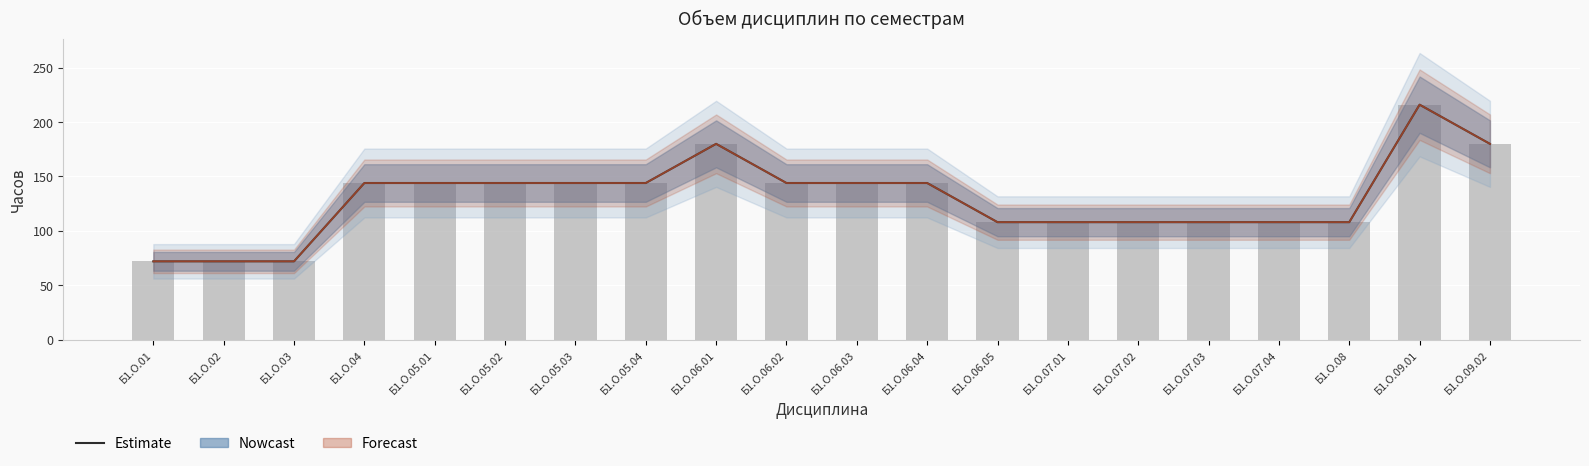

How many Estimate values are between 108 and 144?

14